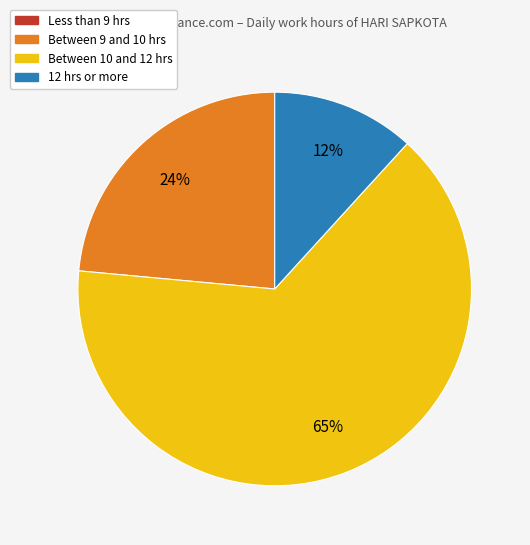

True or false: 12 hrs or more accounts for 12% of the total.

True